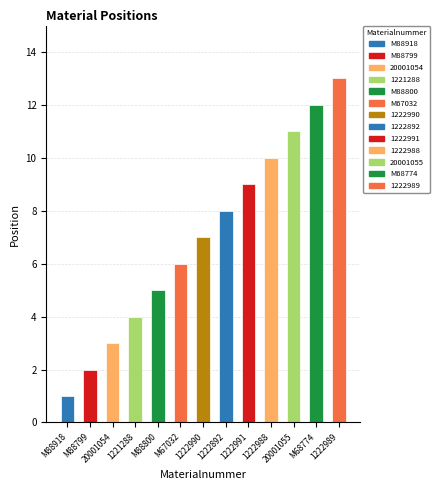

Are the bars grouped side by side (vs. stacked)?

No